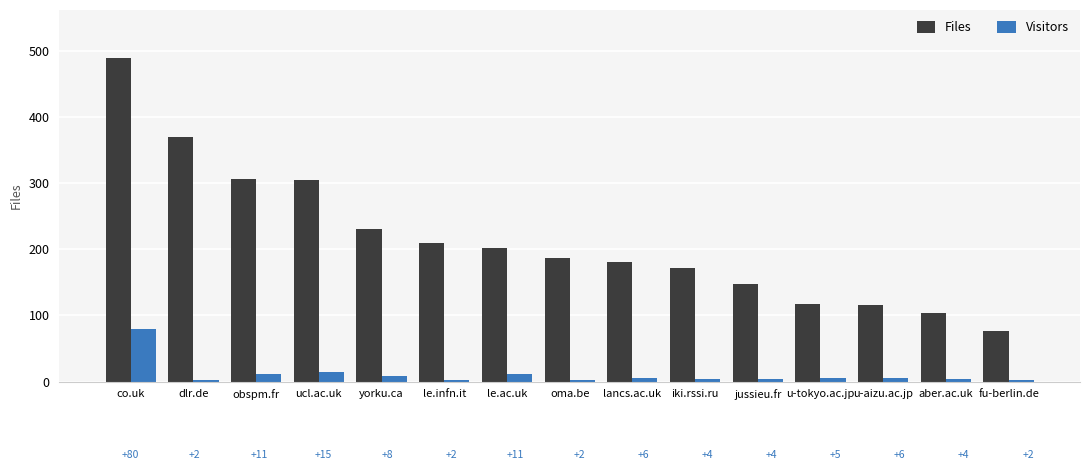

Where is Visitors nearest to the value 41?

ucl.ac.uk